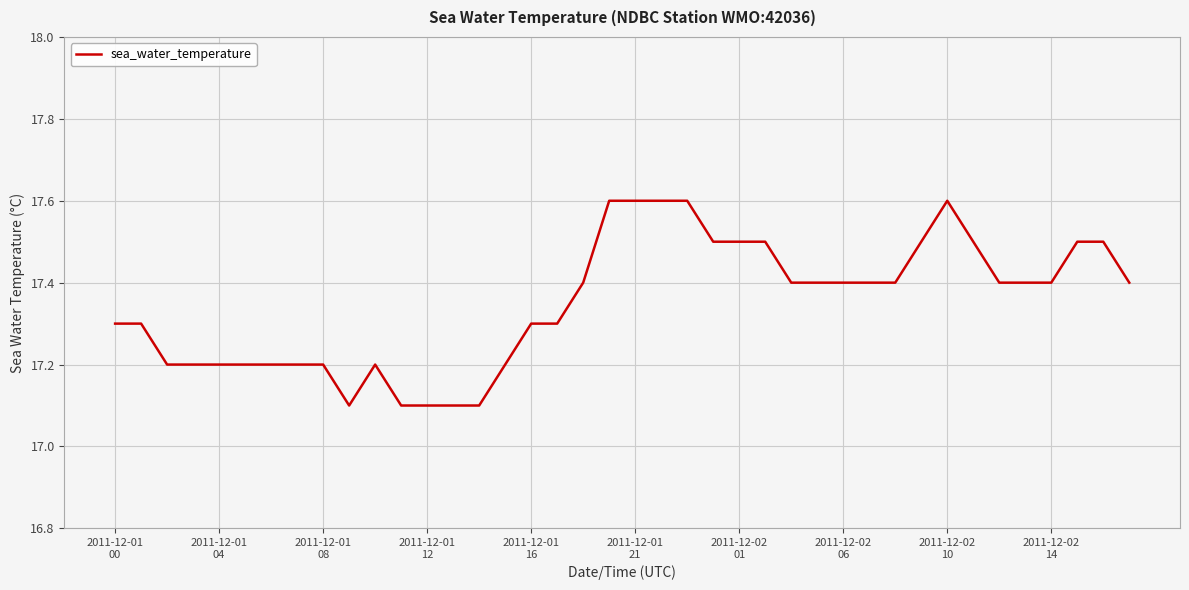

What is the smallest value displayed?

17.1